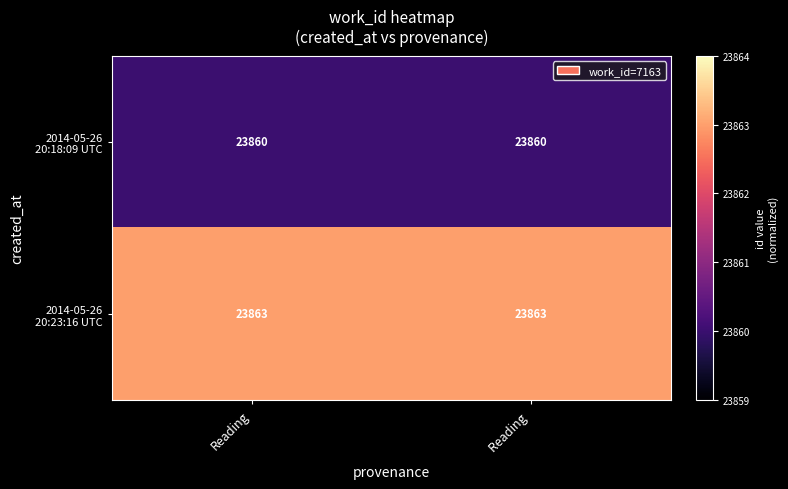

What is the minimum value shown in the chart?

23860